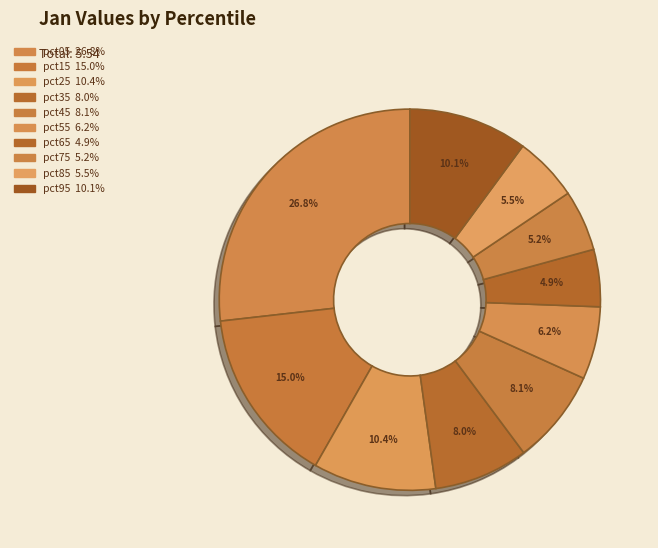

What is the total percentage of pct75 and pct25?

15.6%